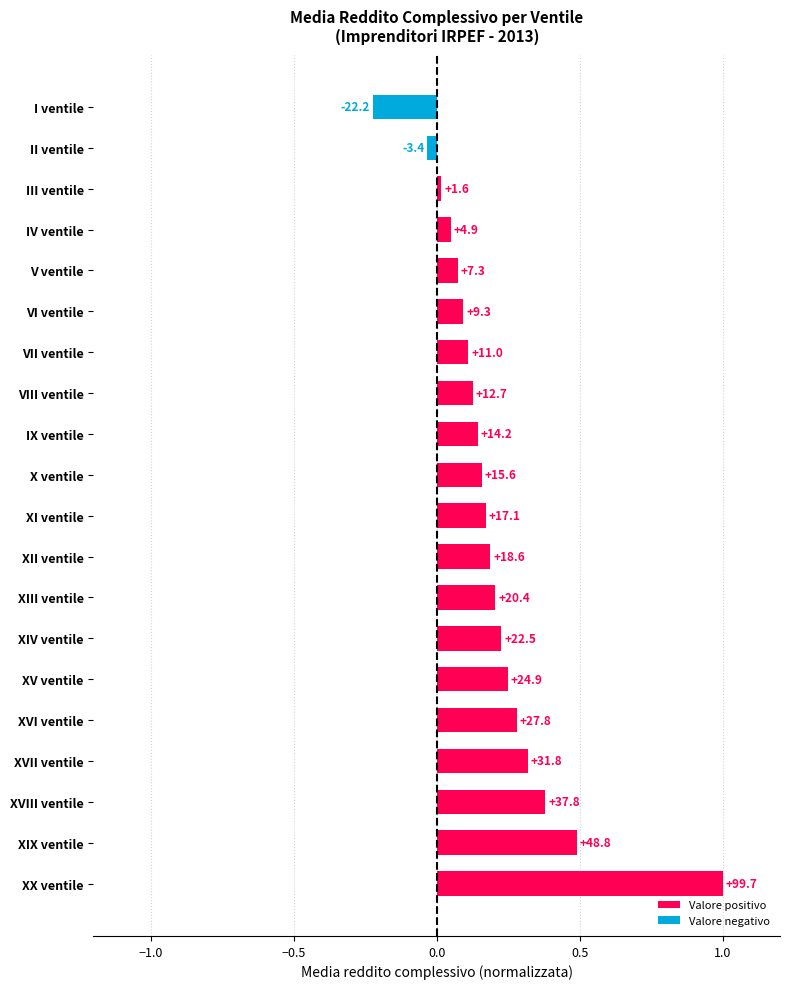

Is it true that the value at II ventile is -0.0?

True